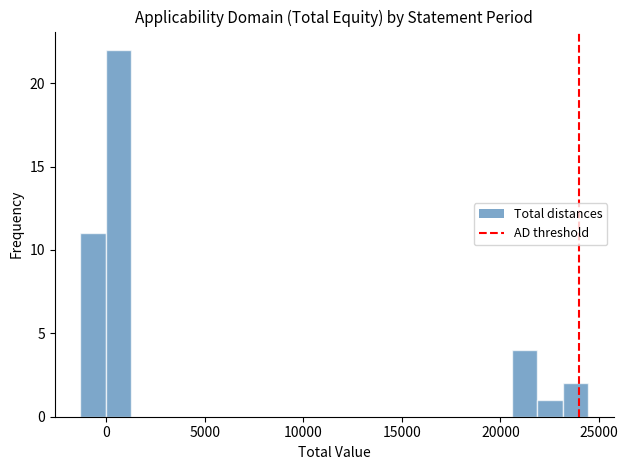

Around what value on the x-axis is the tallest bar? Give the approximate position of its centre, as read against the axis.

500